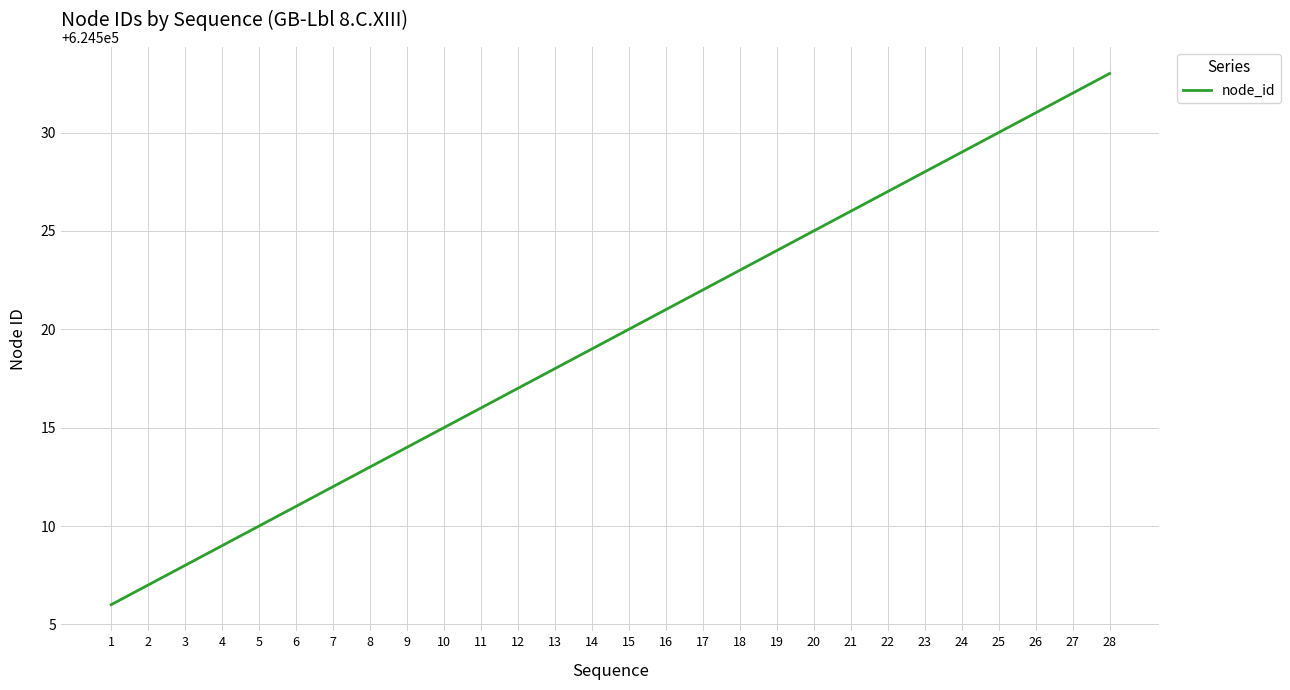

What is the change in value from 10 to 19?

+9